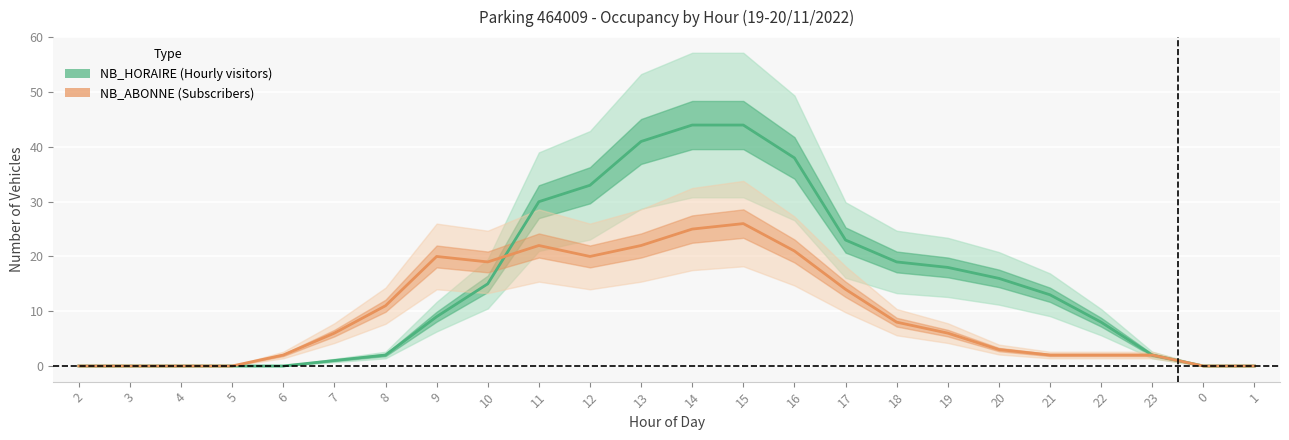

What is the label of the 18th point from the left?

19